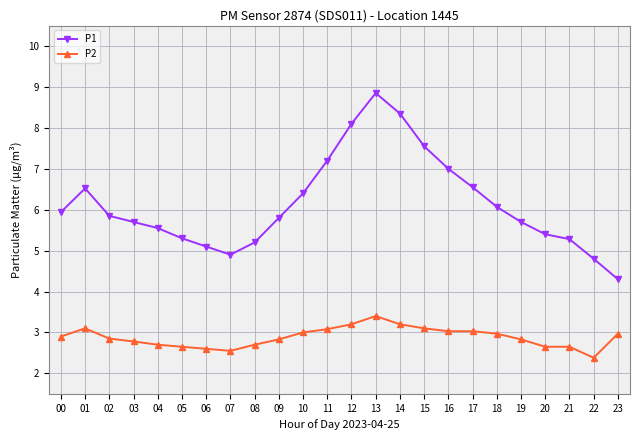

At which label does P1 first exceed 5?

00